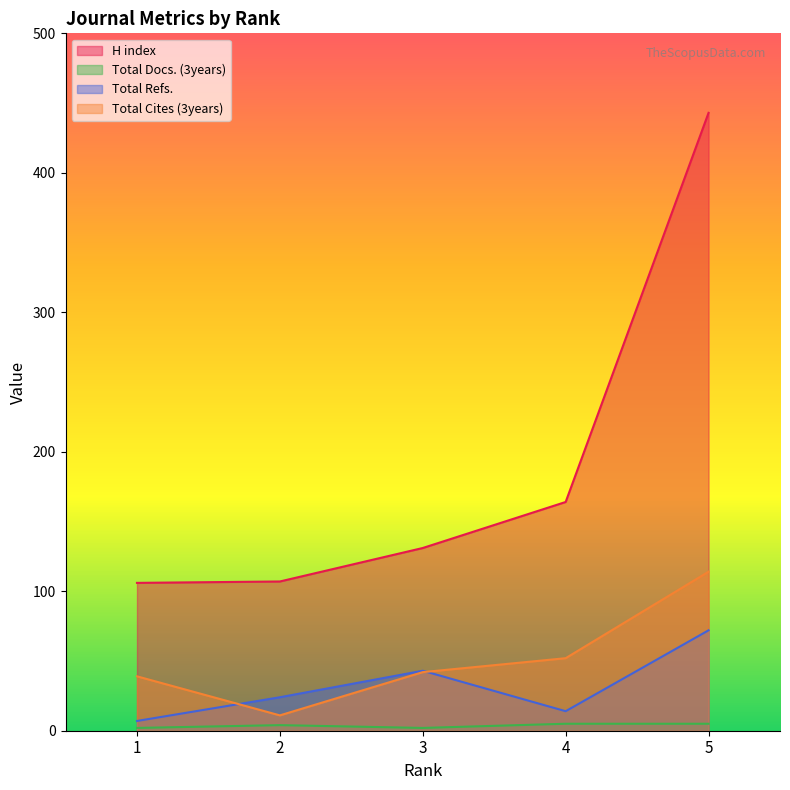

True or false: Total Docs. (3years) and Total Refs. cross at least once.

False